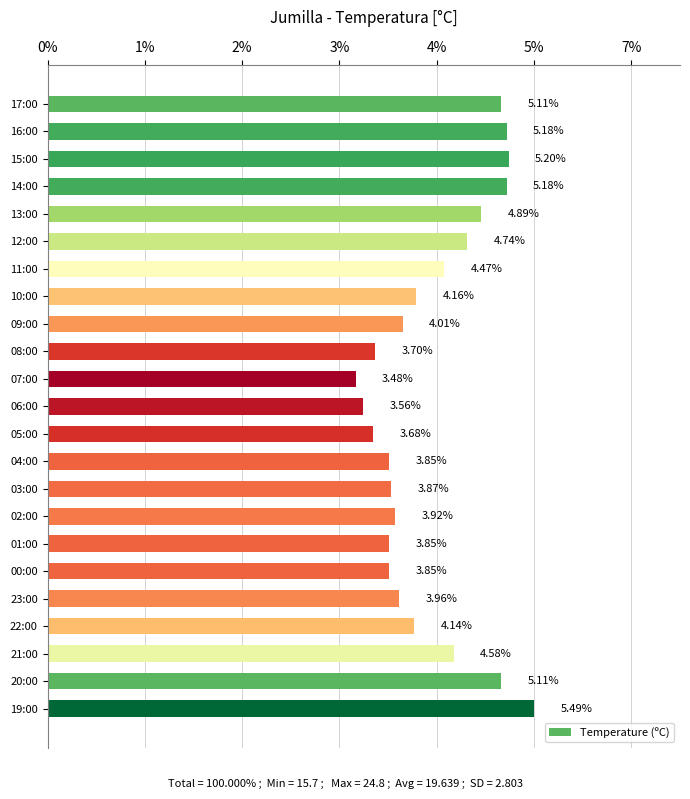

Which label corresponds to the largest value in the chart?

19:00